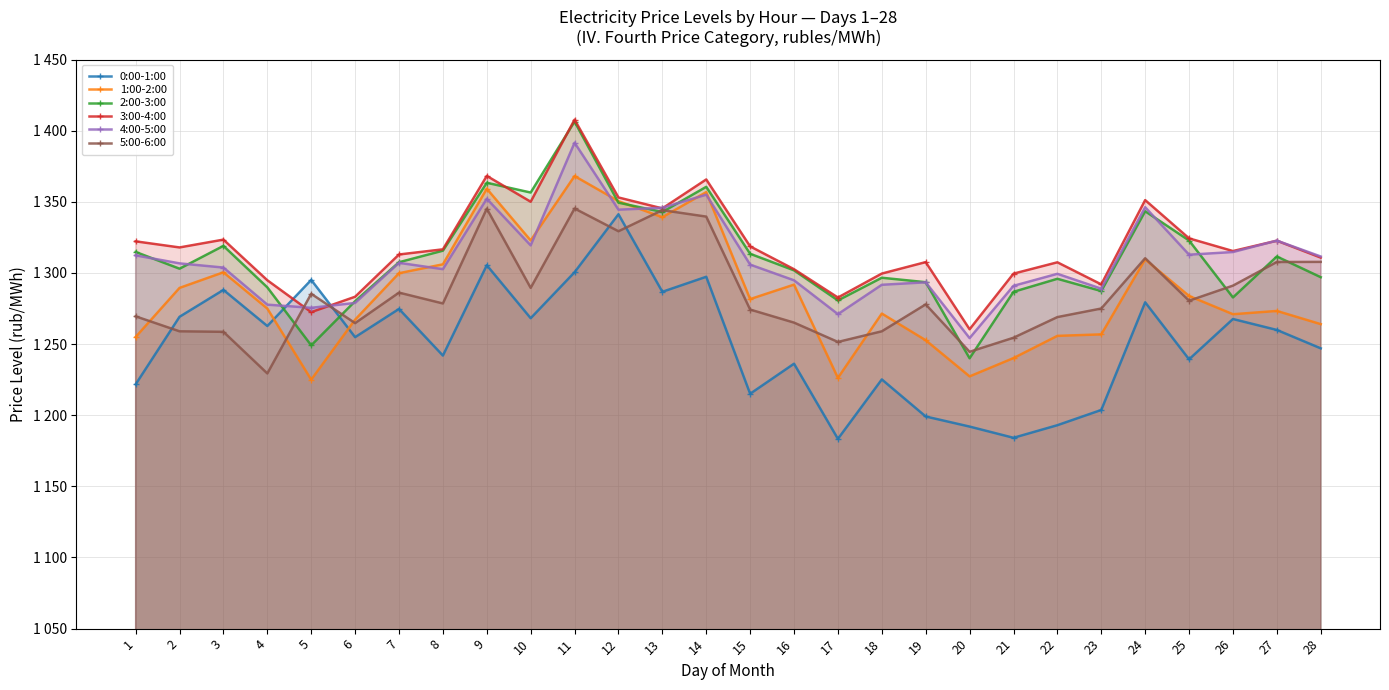

True or false: 2:00-3:00 has a value of 729.8 at 21.

False